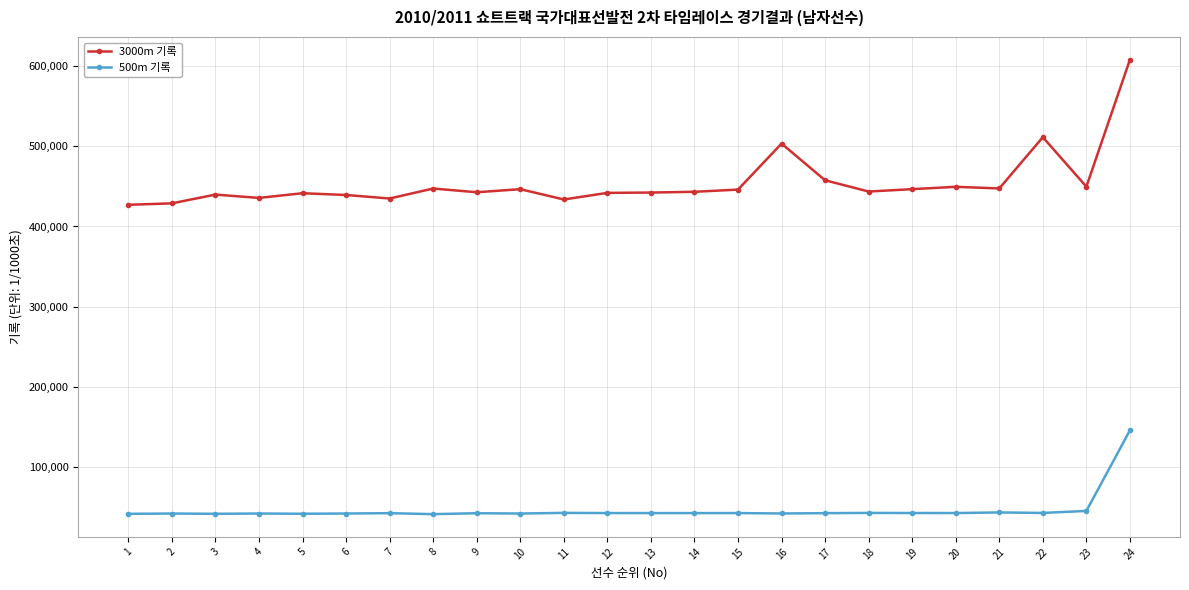

Where does the 500m 기록 series first go above 42925?

11